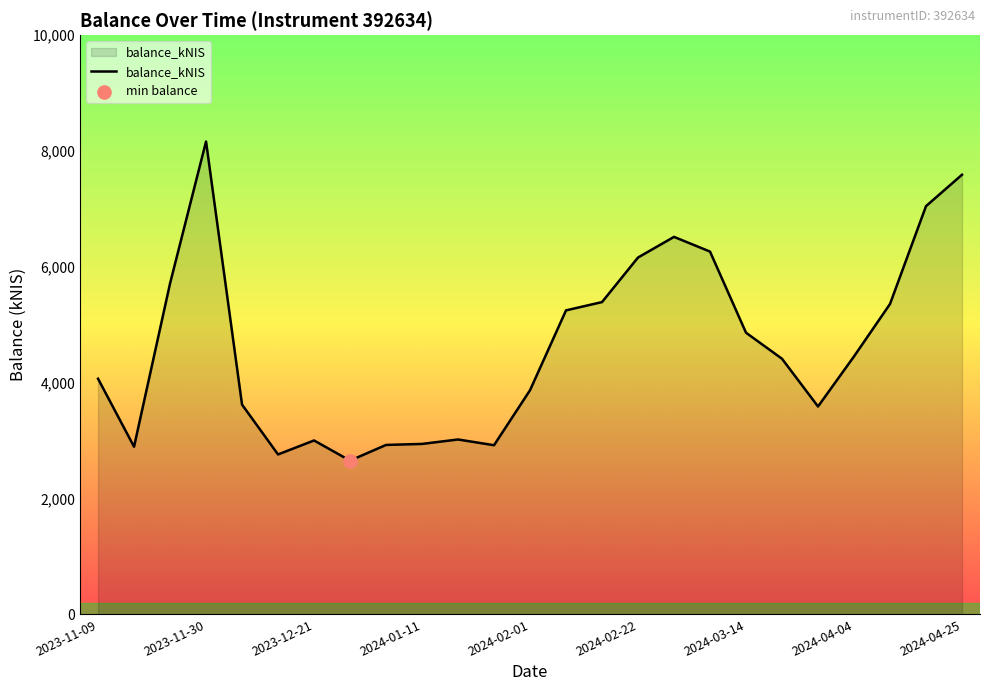

What is the maximum value shown in the chart?

8164.3